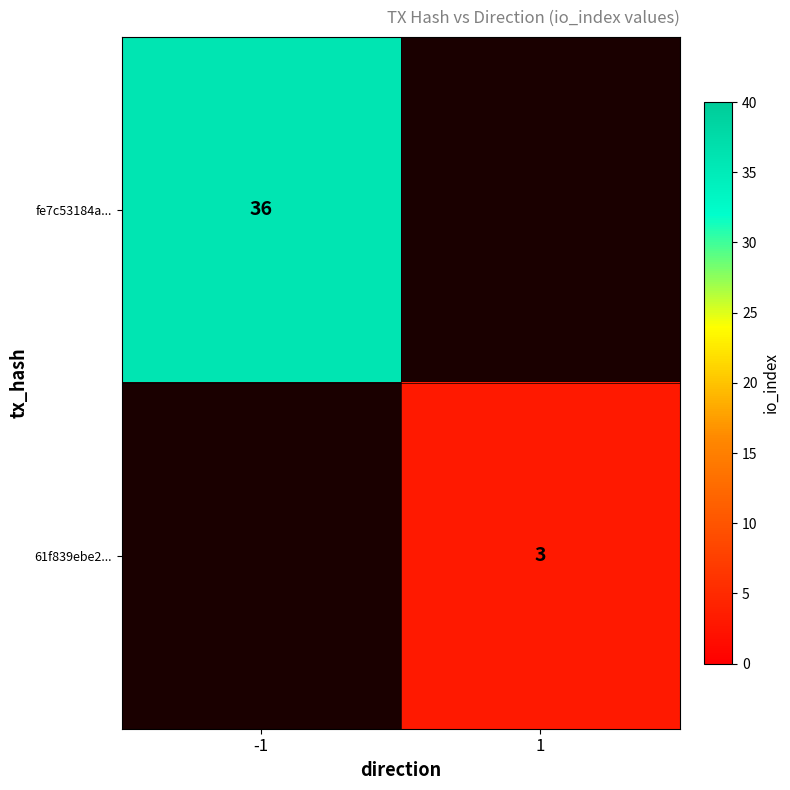

The 61f839ebe2... series shows 3 at 1. True or false?

True